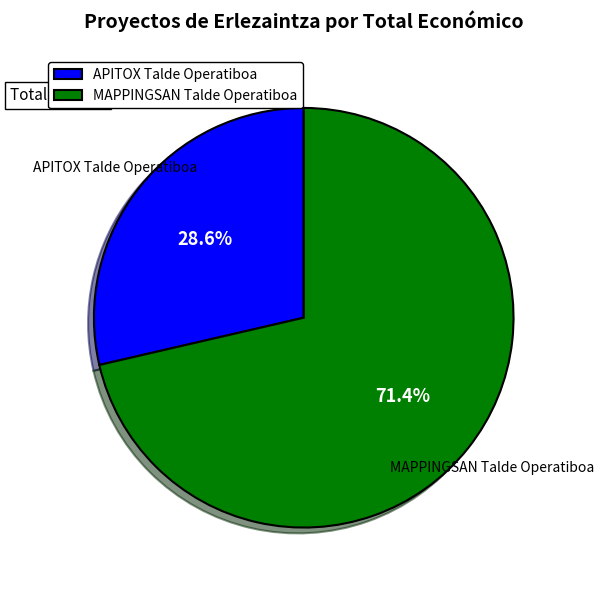

To the nearest percent, what is the difference between the MAPPINGSAN Talde Operatiboa and APITOX Talde Operatiboa slice percentages?

43%